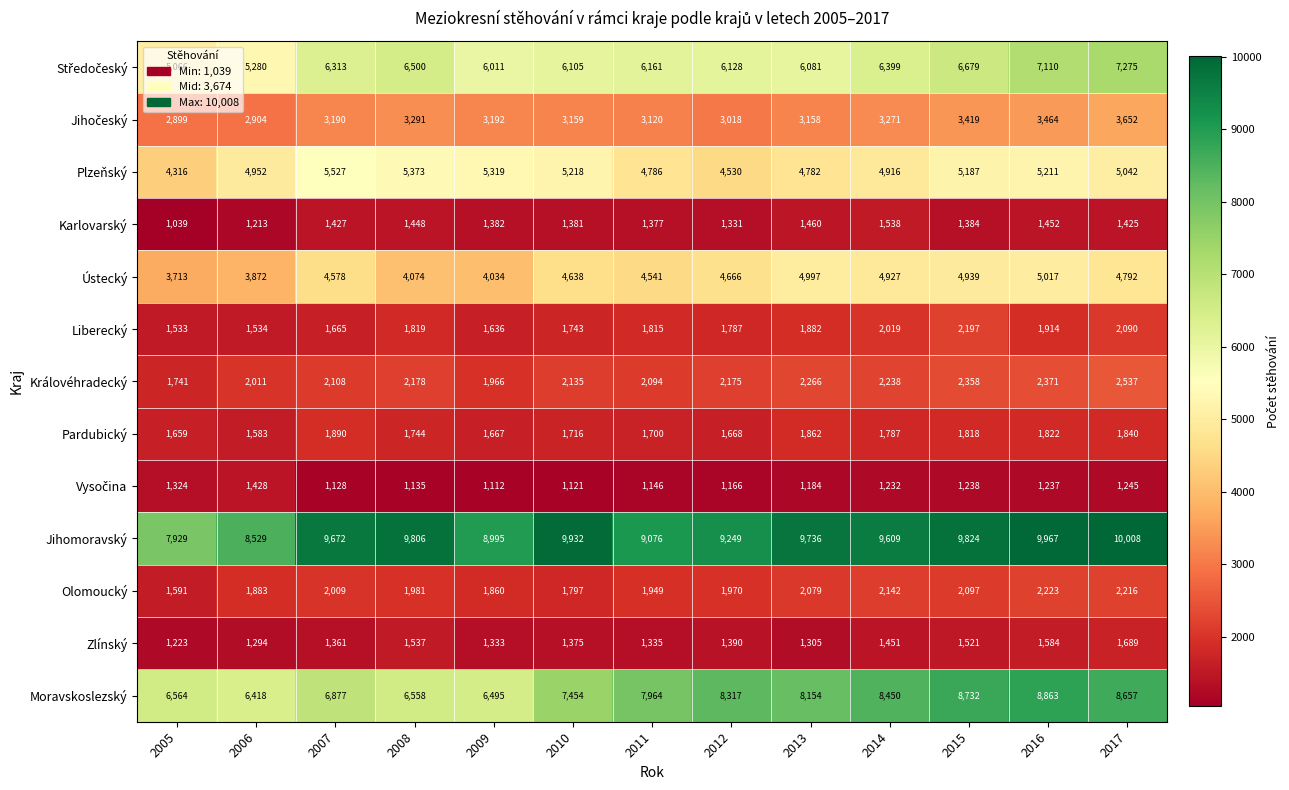

The value of Ústecký at 2014 is 4927. True or false?

True